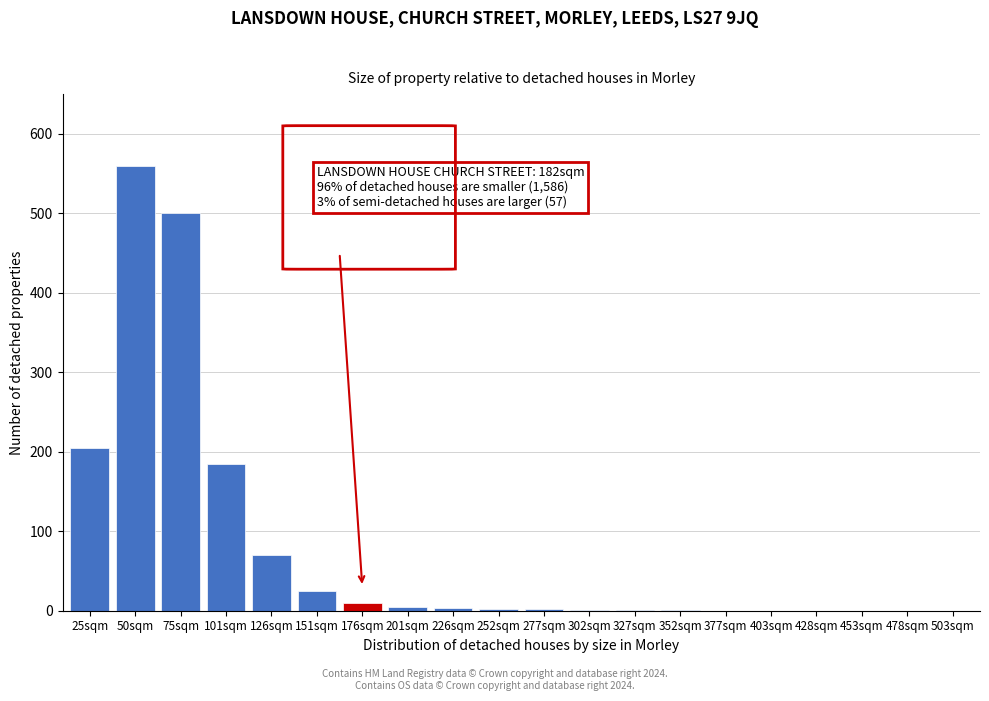

What is the sum of all values?

1570